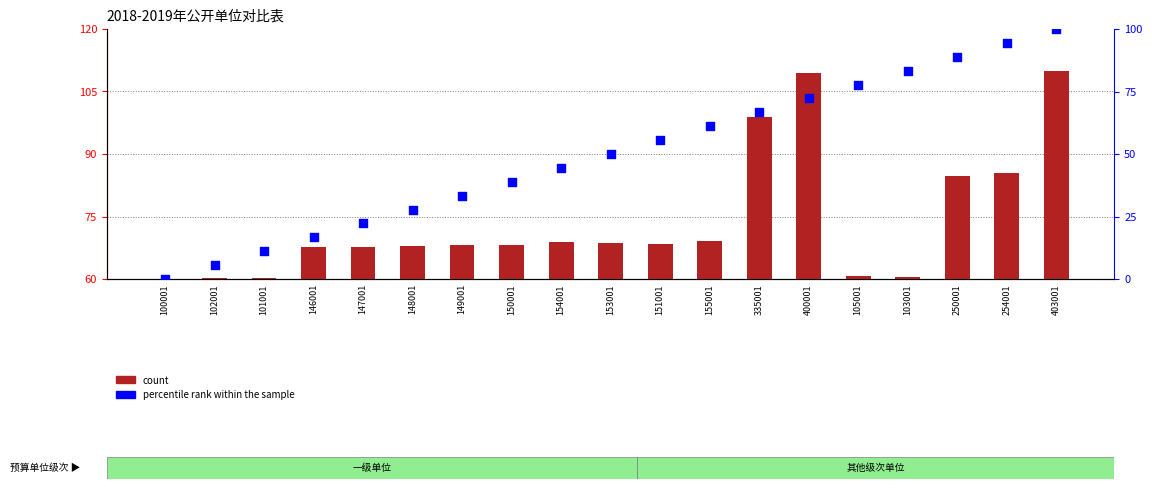

At how many categories does at least one series exceed 17?

19